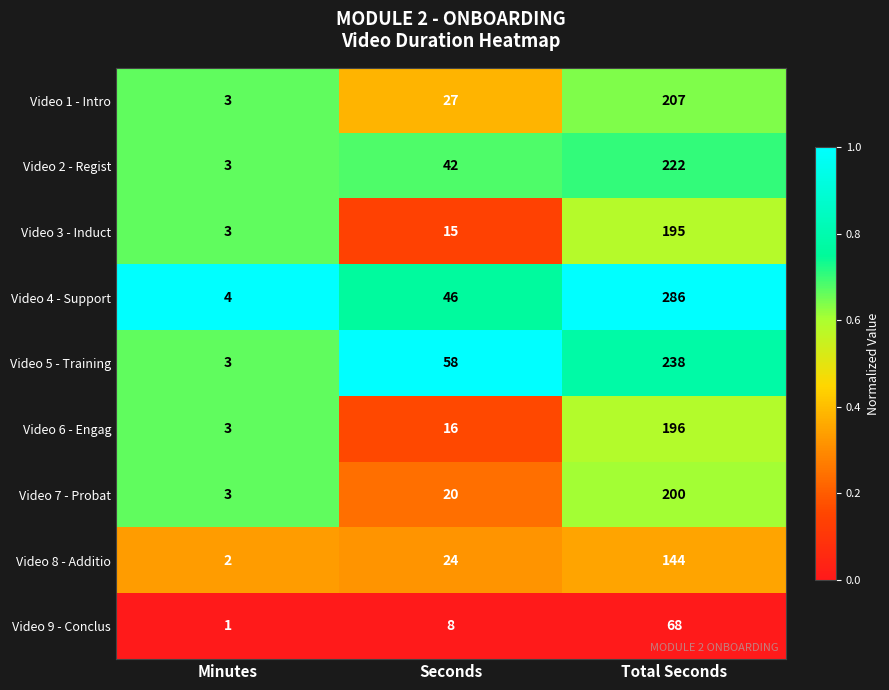

At which label is Video 4 - Support closest to 145?

Seconds